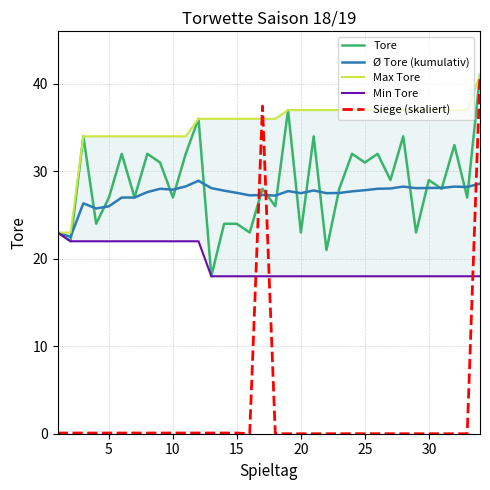

What is the minimum value for Ø Tore (kumulativ)?

22.5